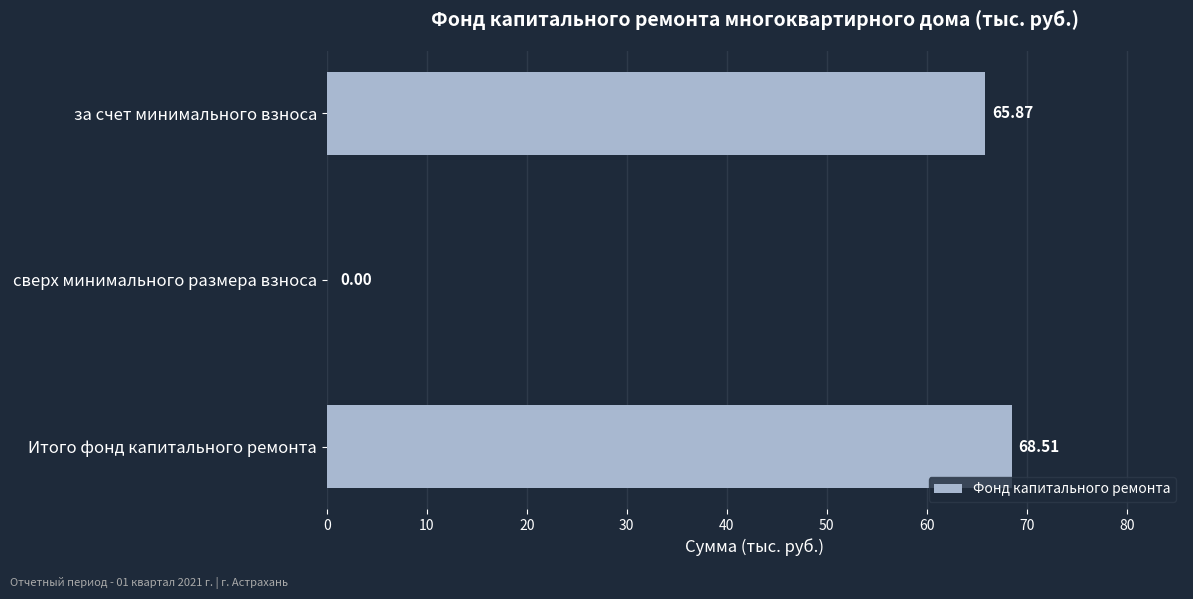

Does the chart contain stacked bars?

No